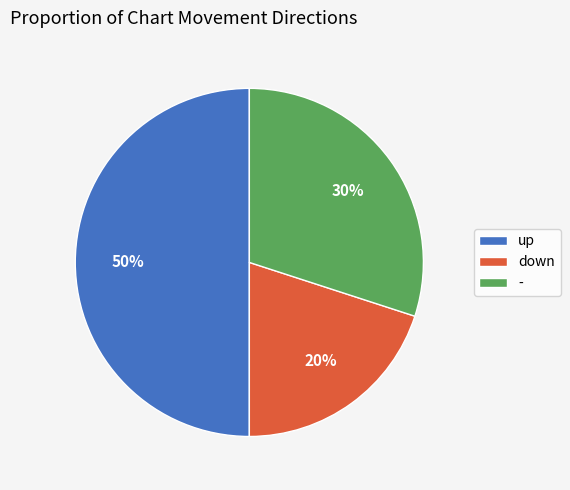

To the nearest percent, what portion does - represent?

30%